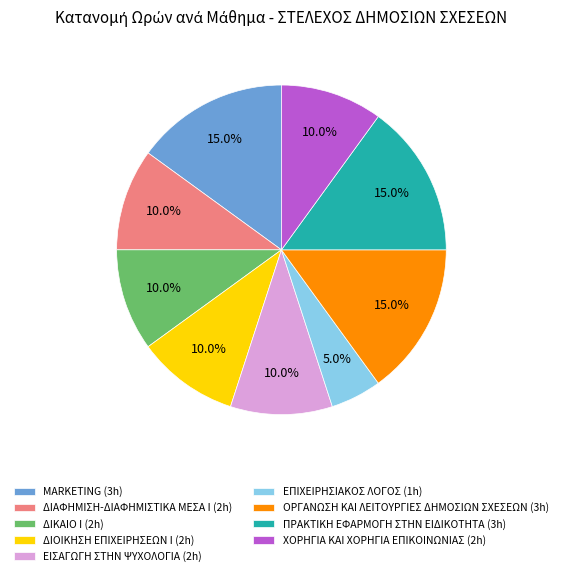

To the nearest percent, what is the average slice percentage?

11%